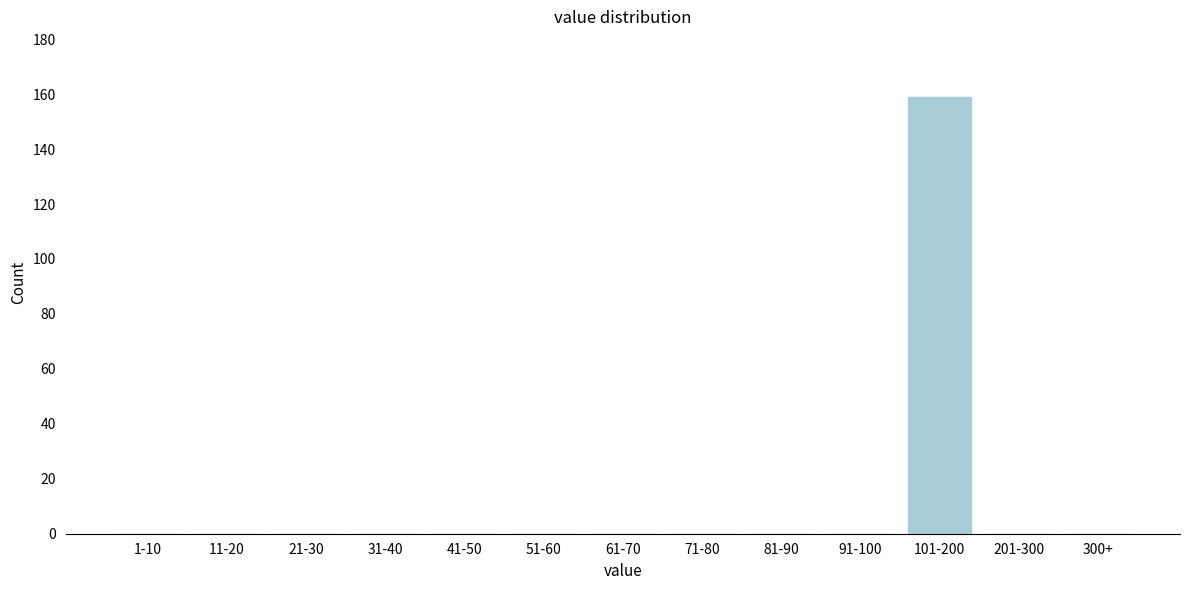

Reading left to right, what are all the values shown in this chart?

1-10=0	11-20=0	21-30=0	31-40=0	41-50=0	51-60=0	61-70=0	71-80=0	81-90=0	91-100=0	101-200=159	201-300=0	300+=0